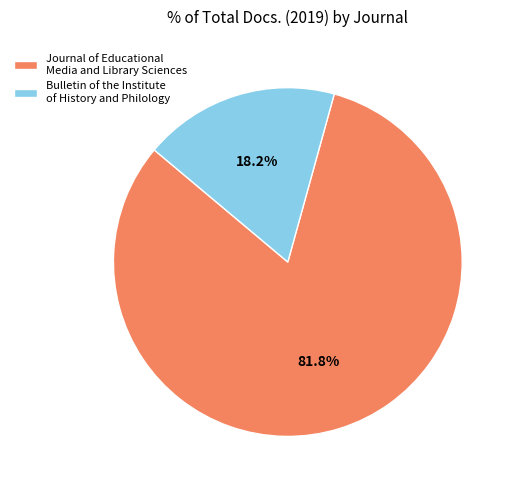

To the nearest percent, what portion does Bulletin of the Institute of History and Philology represent?

18%